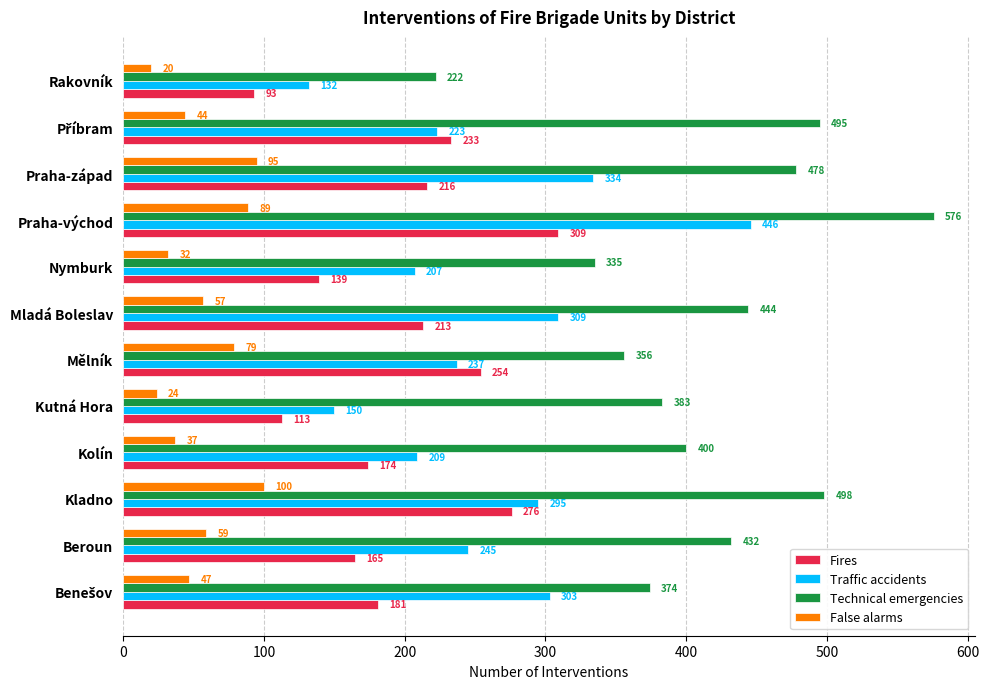

At which label is Traffic accidents closest to 289?

Kladno